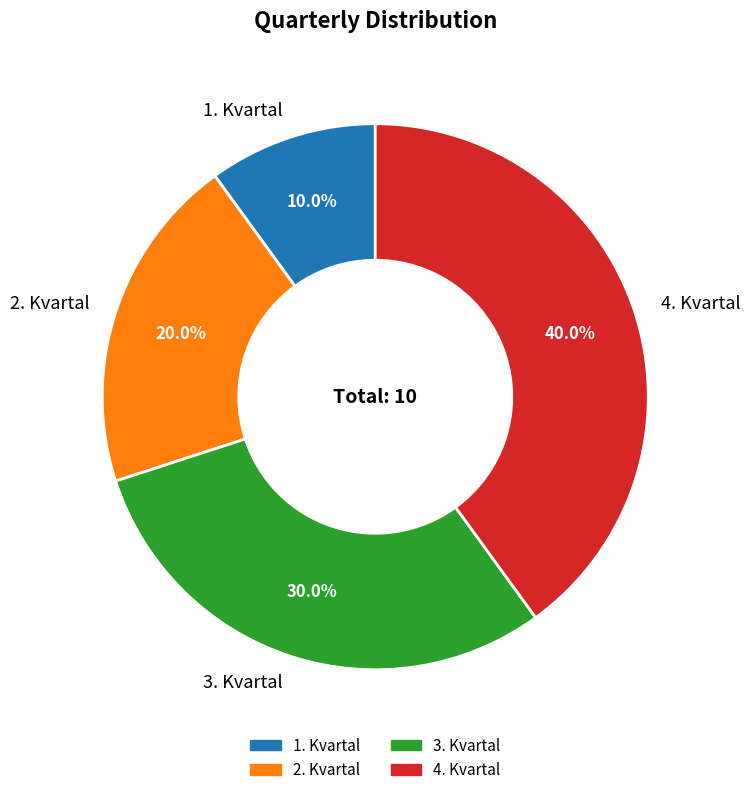

To the nearest percent, what is the average slice percentage?

25%